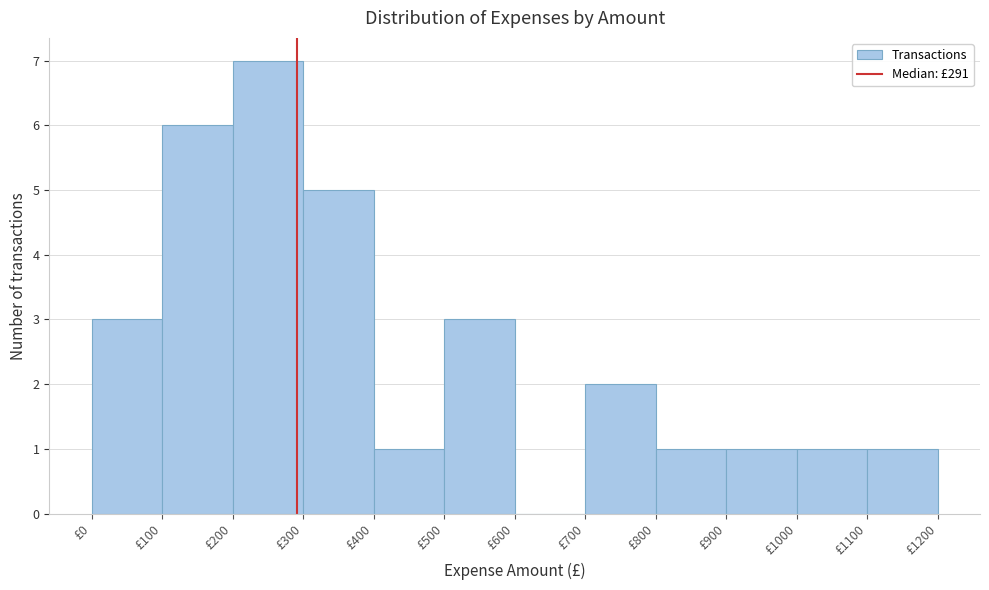

What is the height of the bar covering 700 to 800 on the x-axis? The values are not printed on the chart, so give them approximately, as read against the axis.

2